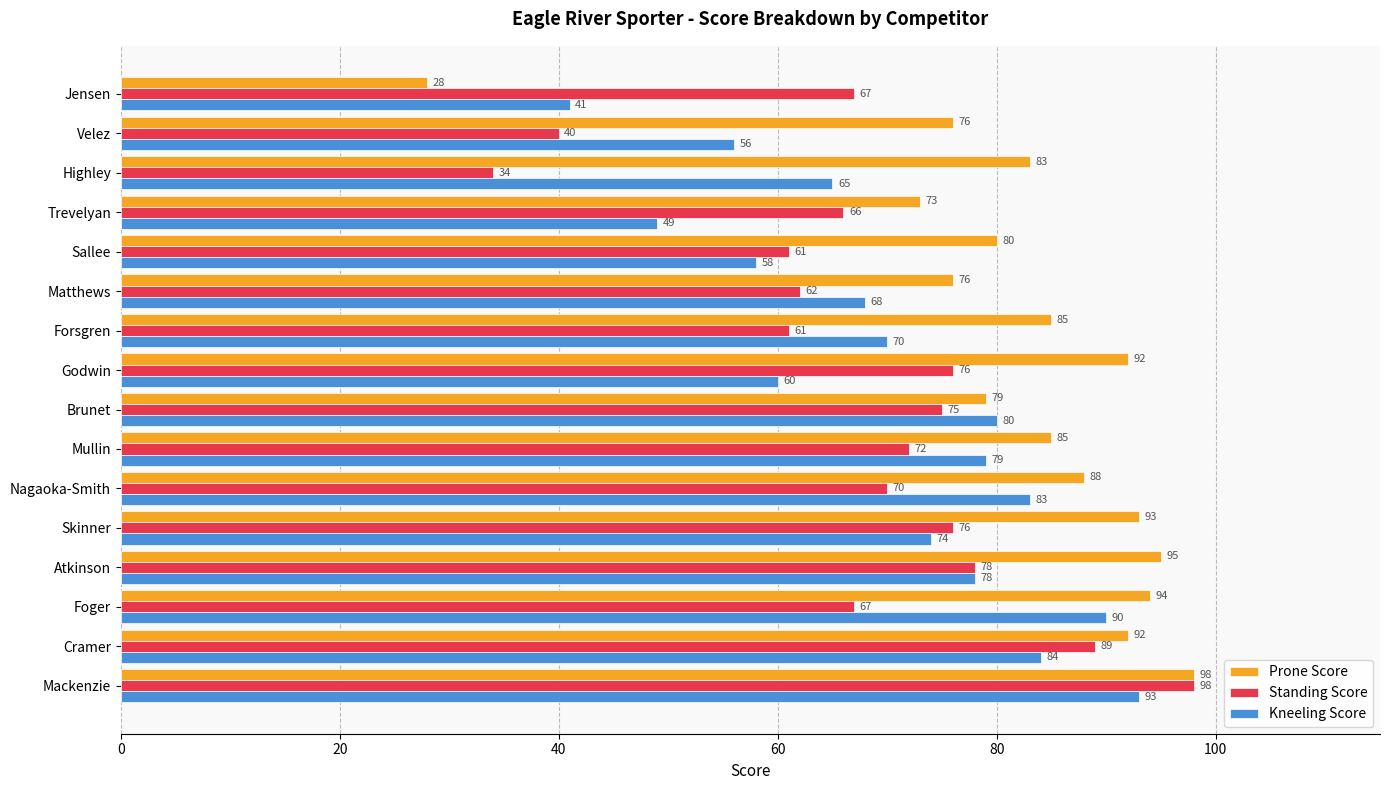

At which label is Prone Score closest to 63?

Trevelyan